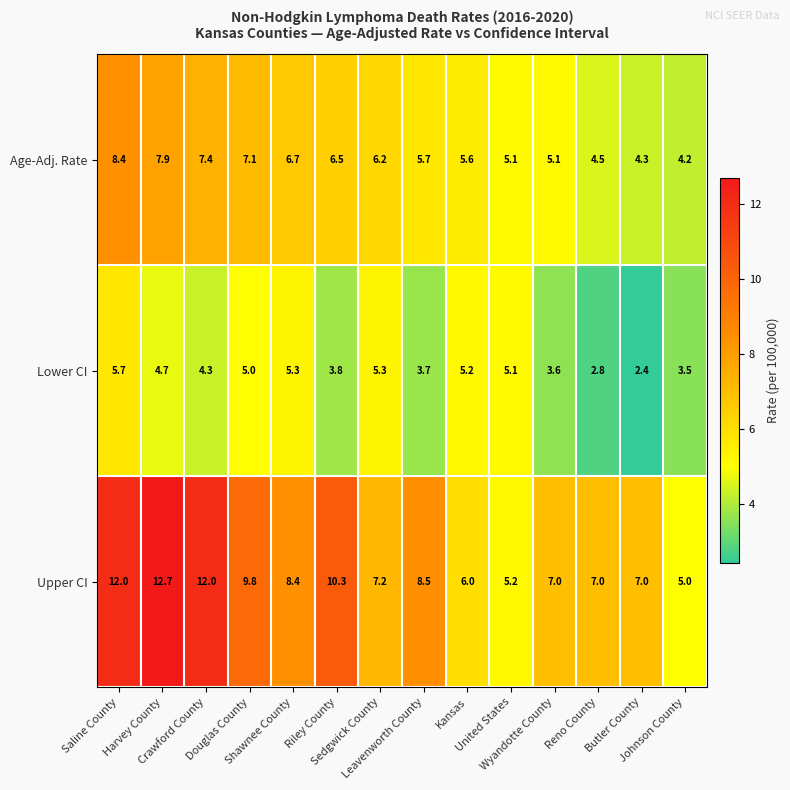

What is the minimum value for Lower CI?

2.4